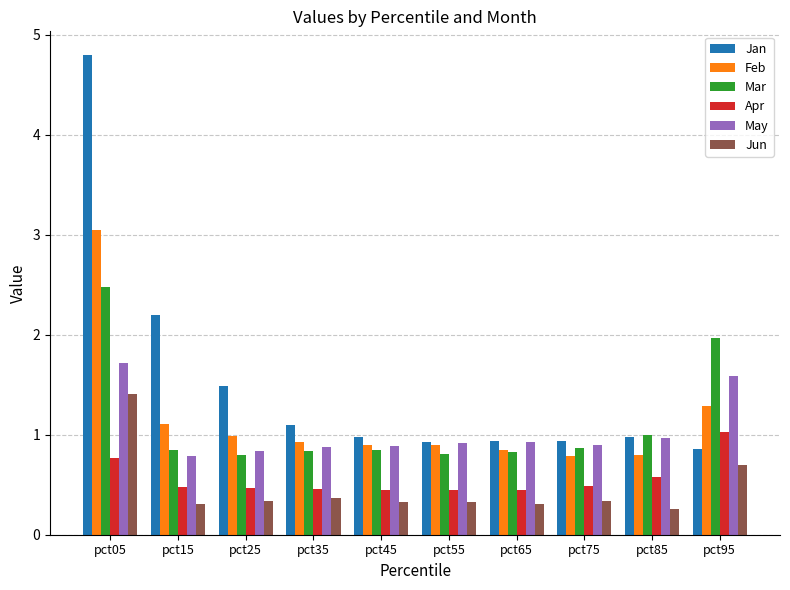

What is the greatest value displayed?

4.8